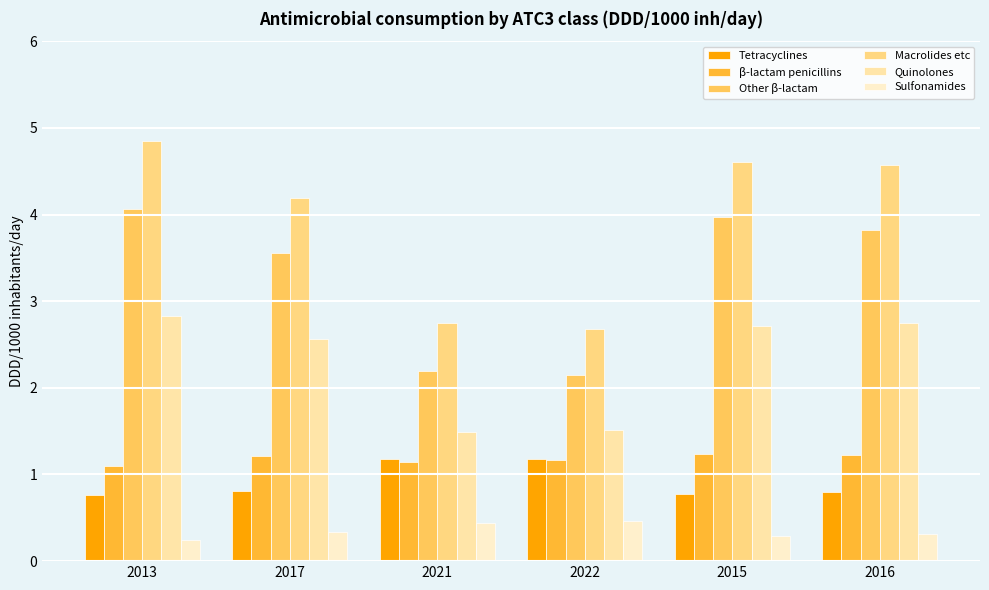

Where is Quinolones nearest to the value 2?

2022